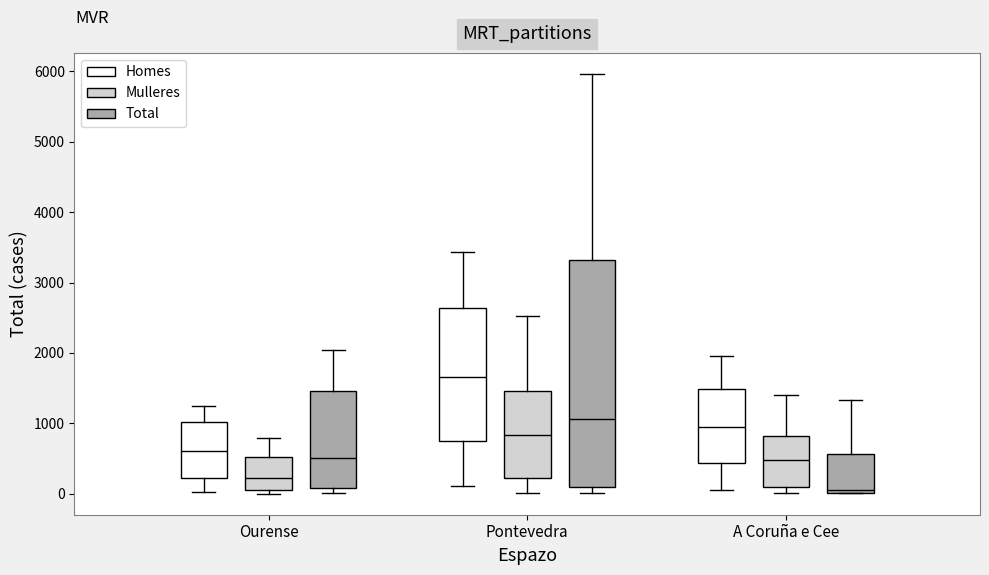

Where does the median line of the box for A Coruña e Cee (Total) sit on the y-axis? The values are not printed on the chart, so give them approximately, as read against the axis.

100